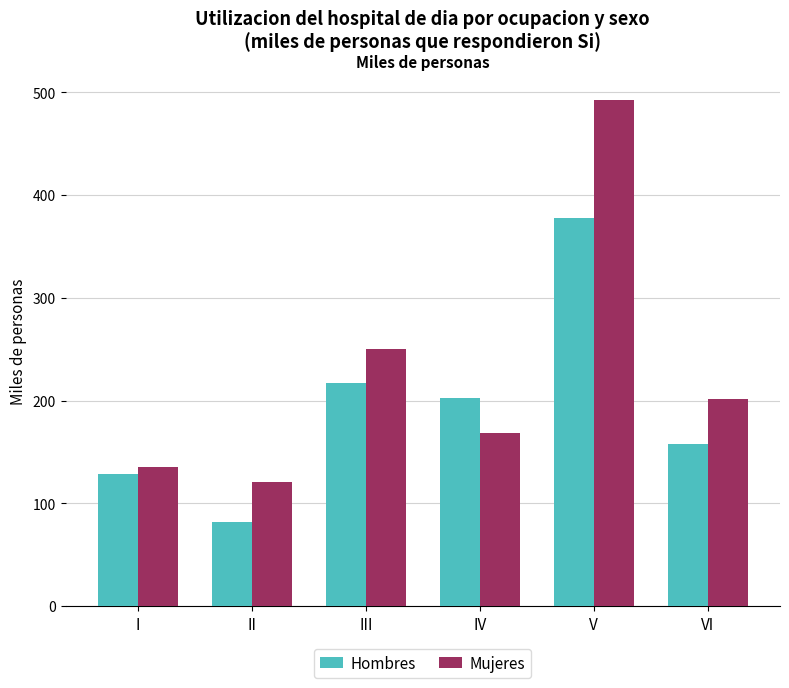

Which category has the highest value in the Mujeres series?

V